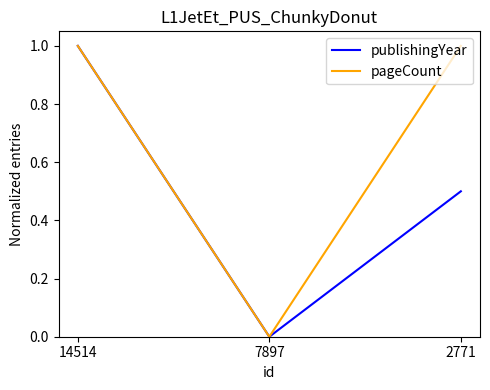

True or false: pageCount has a value of 1.0 at 2771.

True